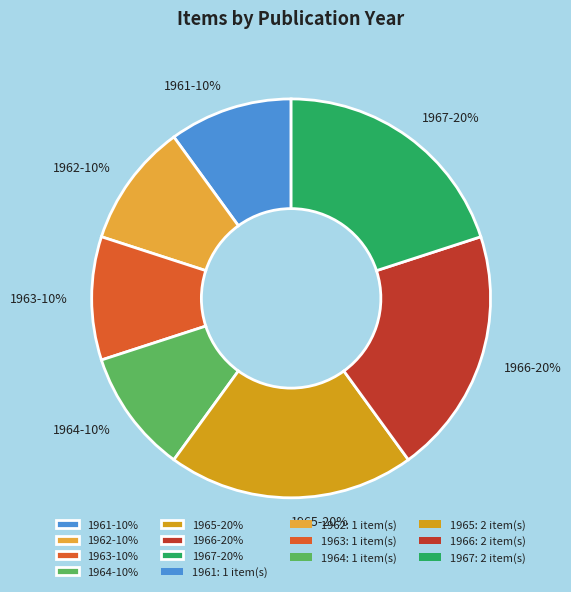

Count the number of slices in the pie.

7